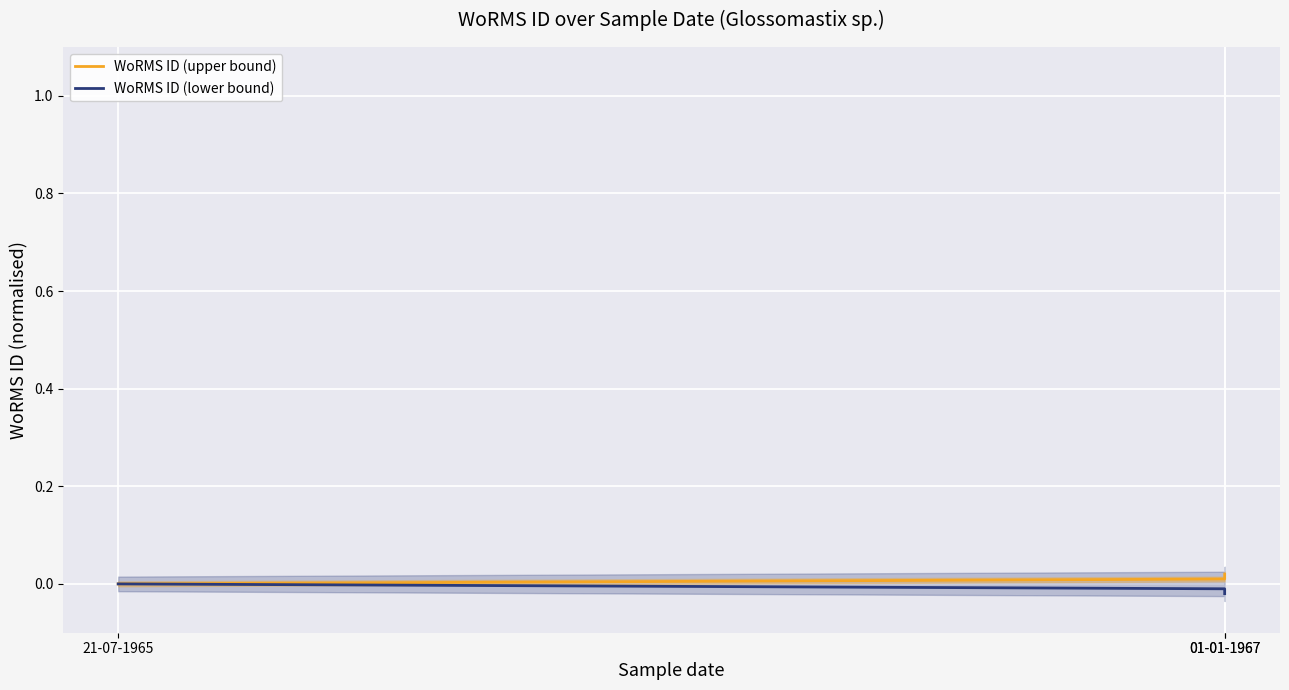

At which category does the chart reach its minimum across all series?

01-01-1967